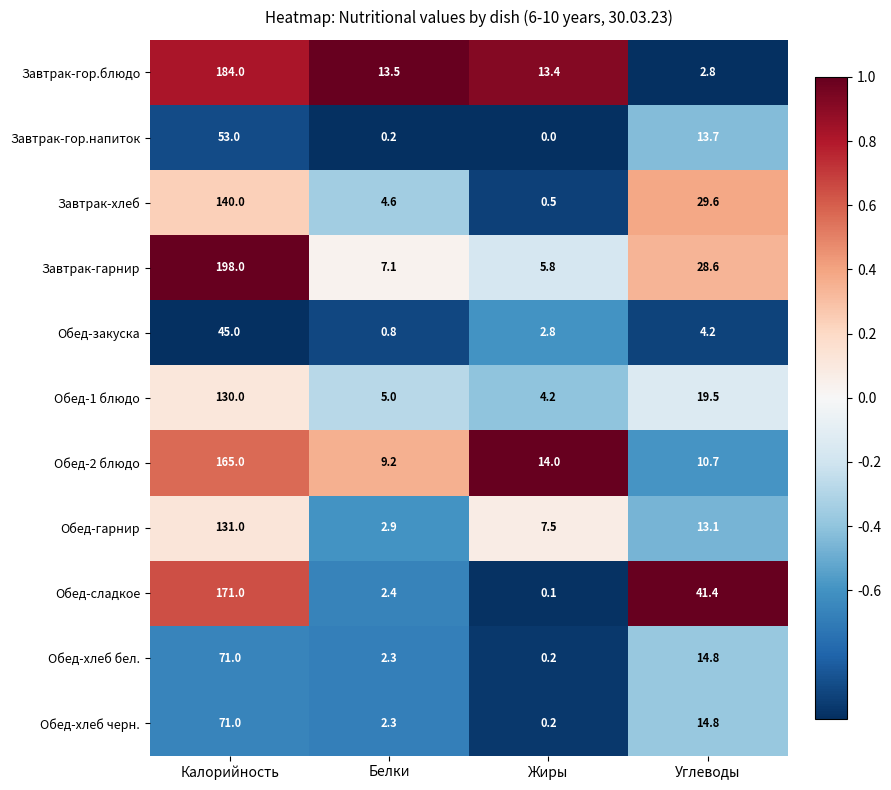

How many data points in Обед-хлеб черн. are above 14?

2